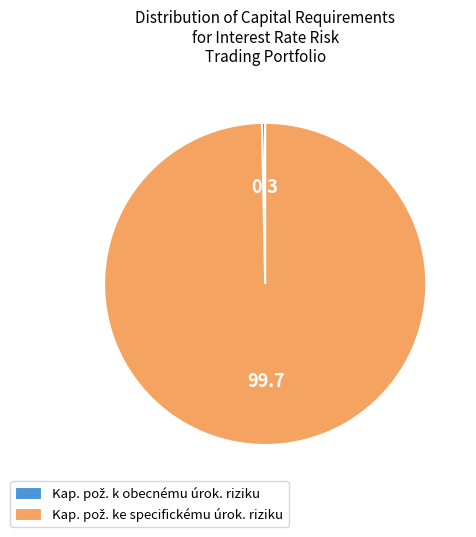

How much of the chart is everything except Kap. pož. ke specifickému úrok. riziku?

0.3%